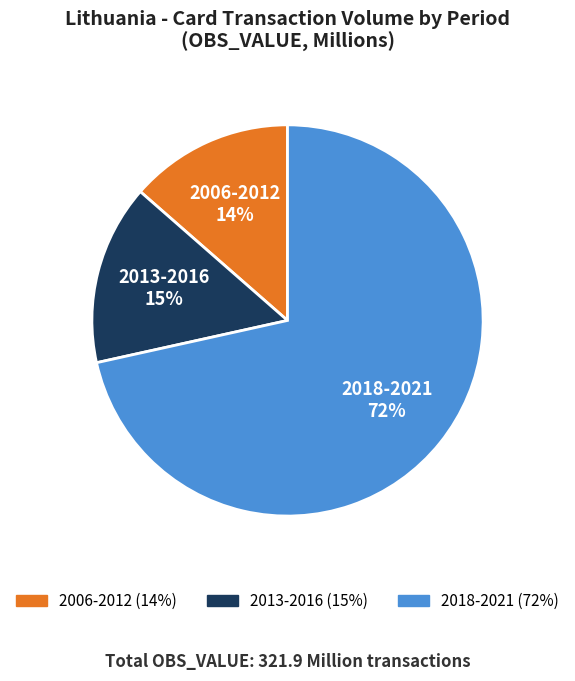

Does any single category account for the majority?

Yes